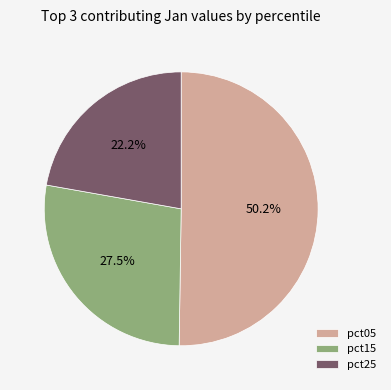

How many segments does this pie chart have?

3